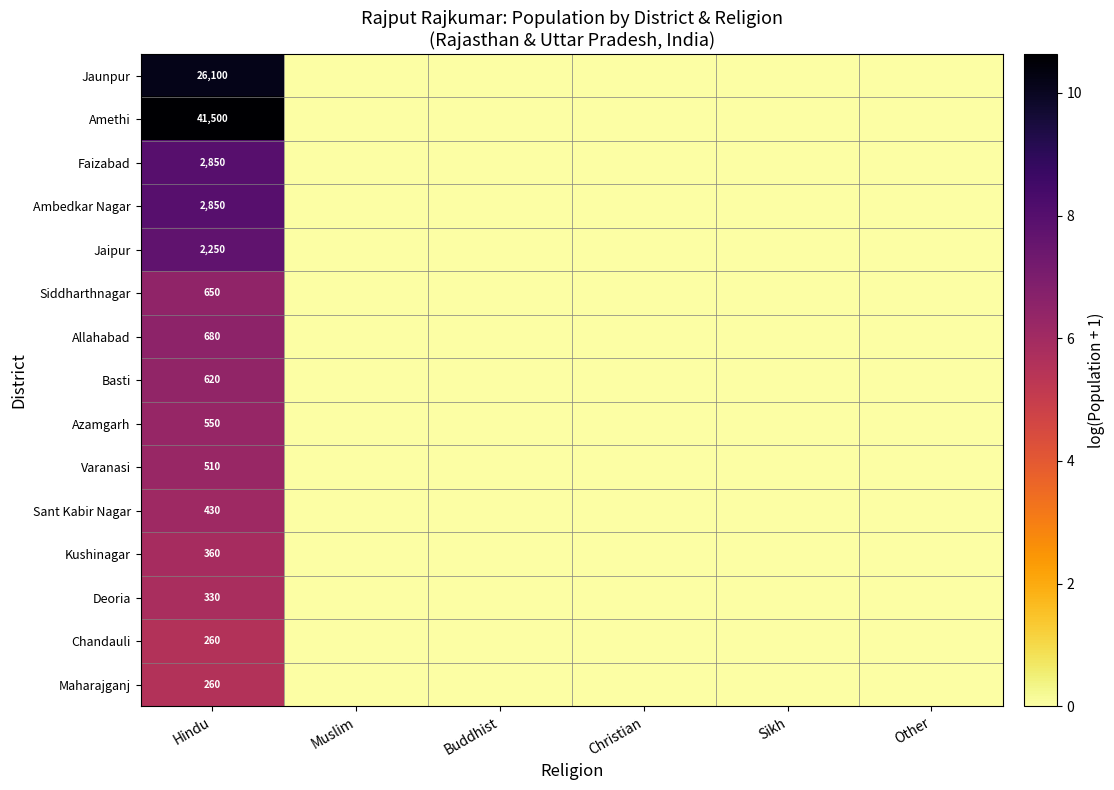

The value of Jaunpur at Hindu is 26100. True or false?

True